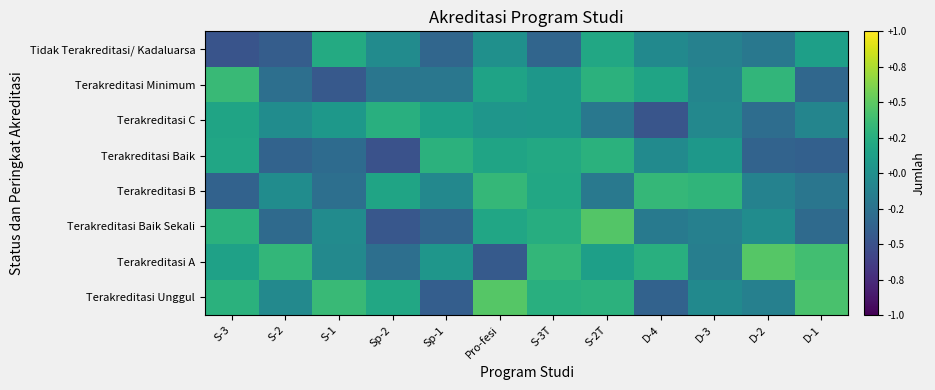

What is the difference between the highest and lowest values at D-2?

0.8